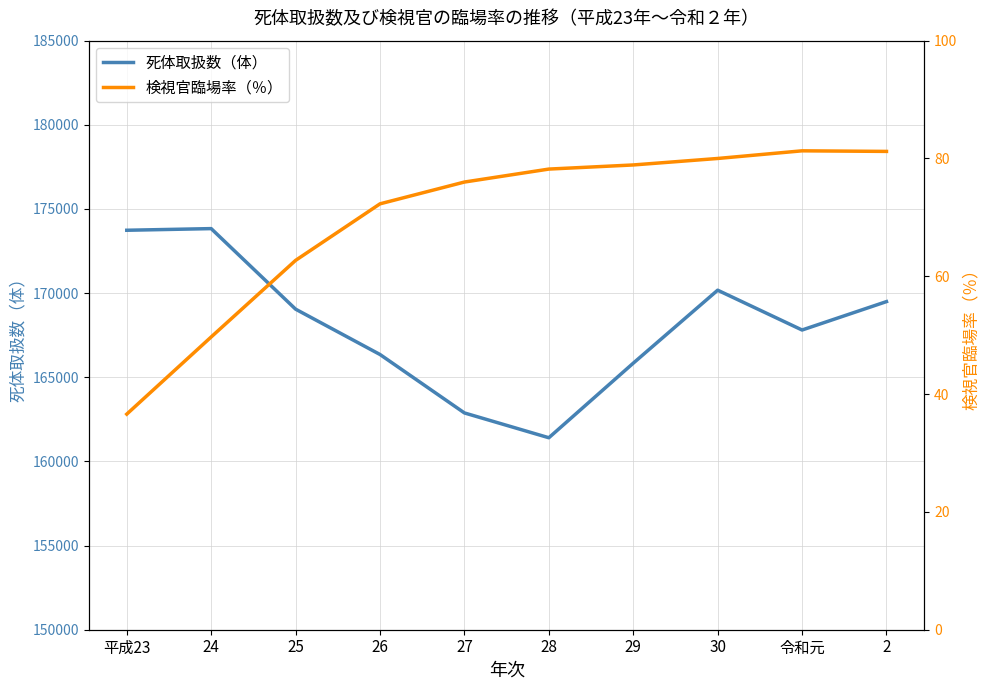

Which category has the highest value in the 検視官臨場率（％） series?

令和元